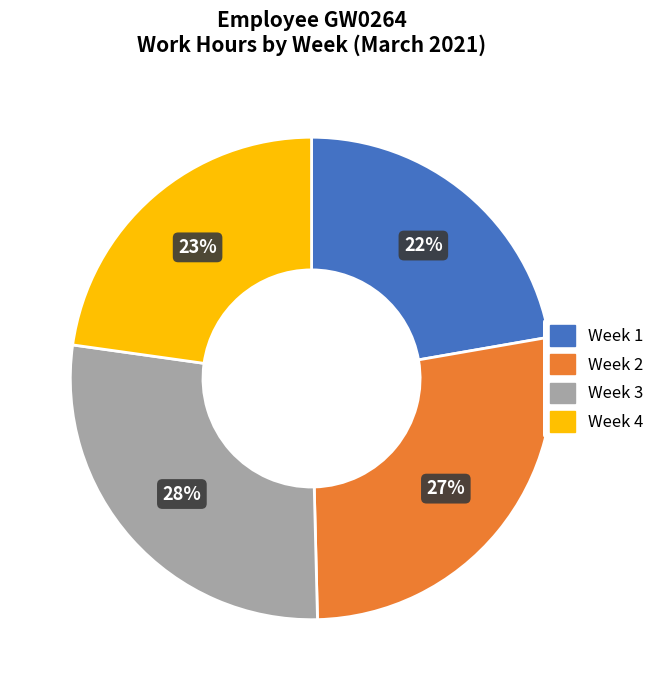

Is there any slice that represents more than half of the pie?

No